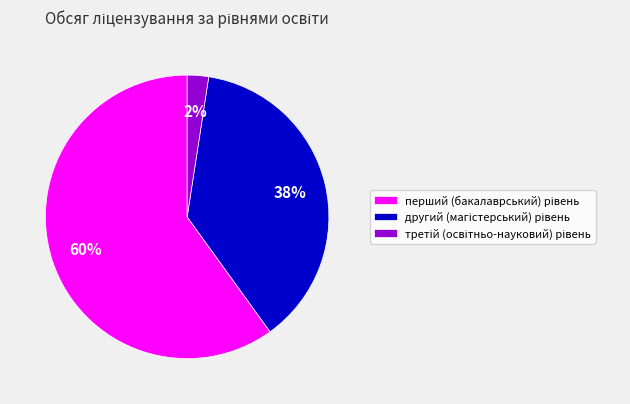

To the nearest percent, what is the difference between the largest and smallest slice percentages?

58%